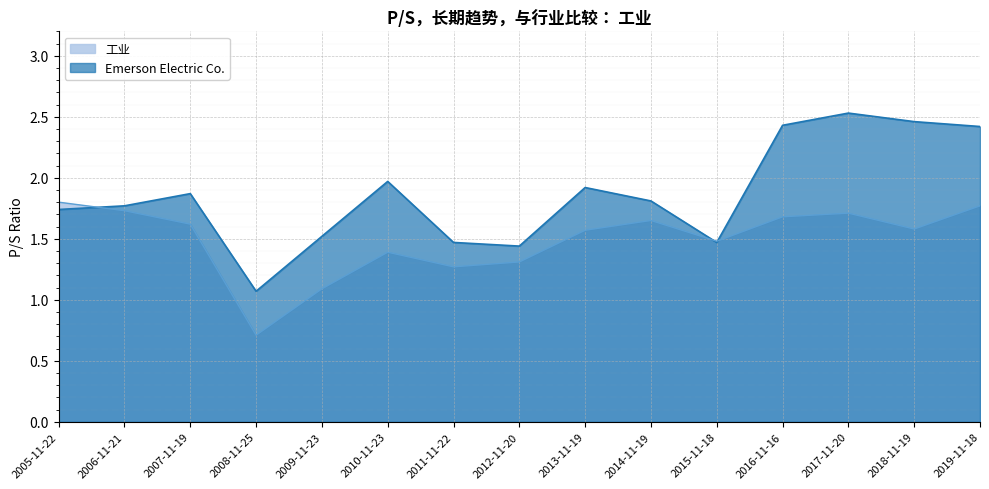

Which series changed the most between 2010-11-23 and 2011-11-22?

Emerson Electric Co.